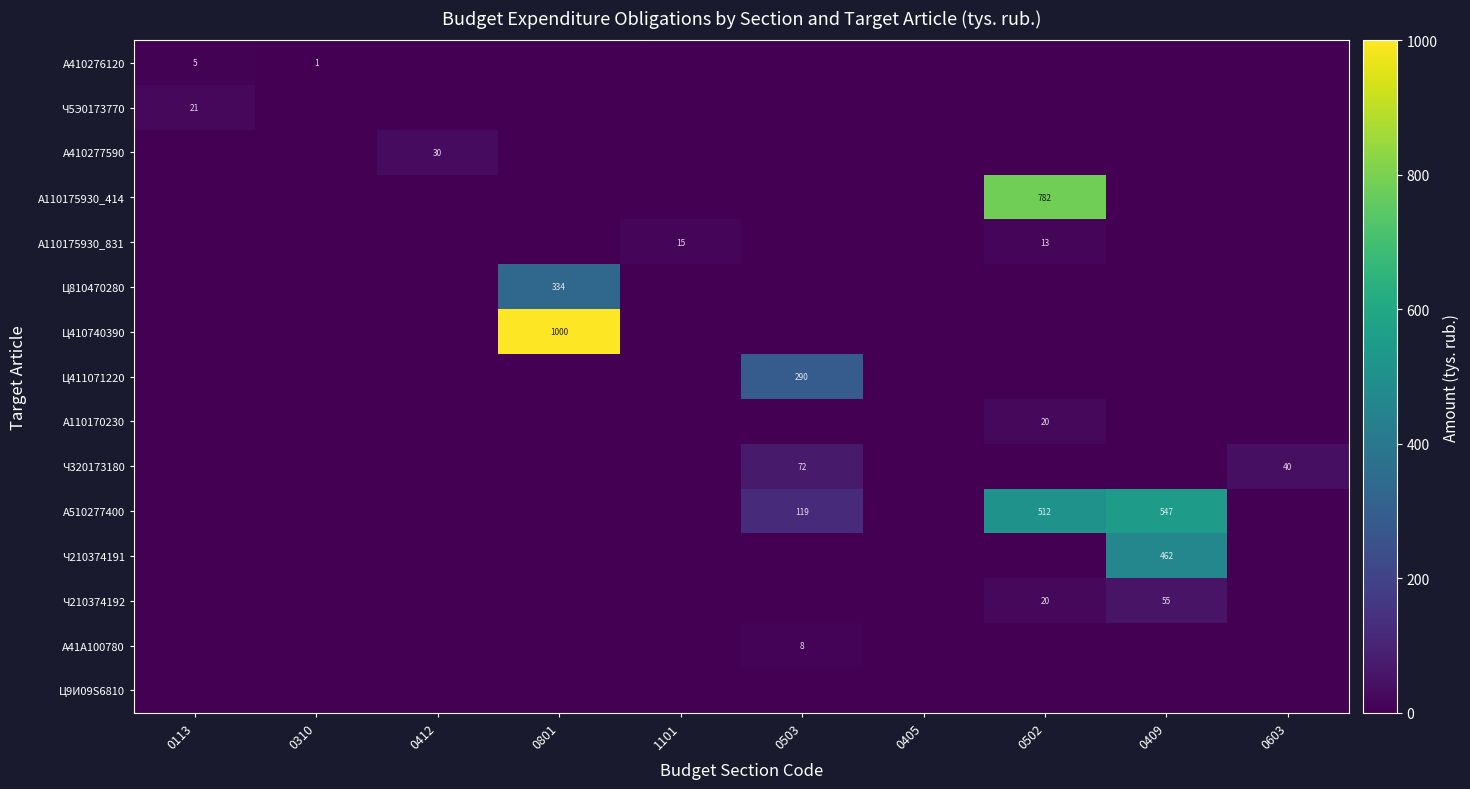

What is the difference between the second highest and minimum values in the A410276120 series?

1.0